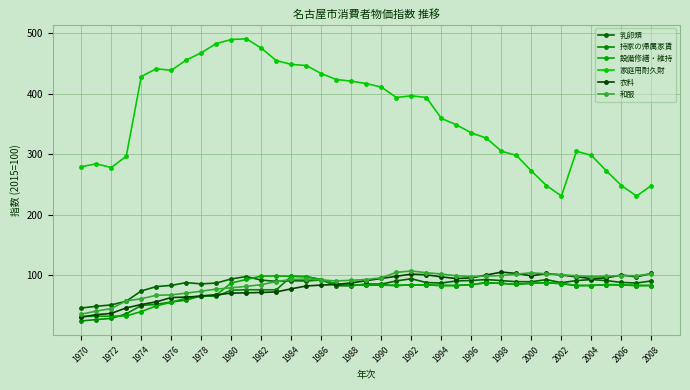

Which series has the largest total across all categories?

家庭用耐久財